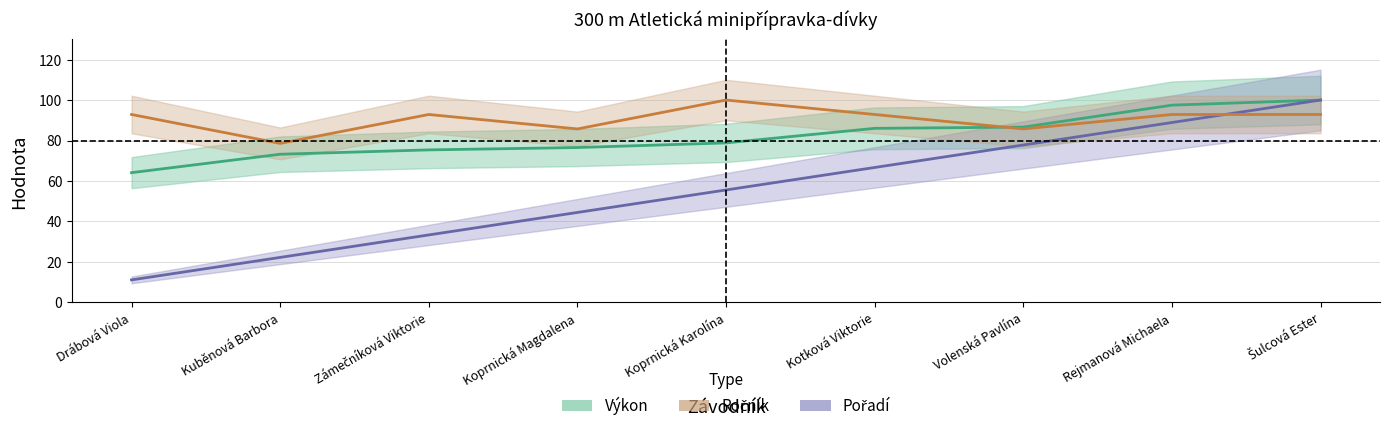

True or false: Pořadí has a value of 11.1 at Drábová Viola.

True